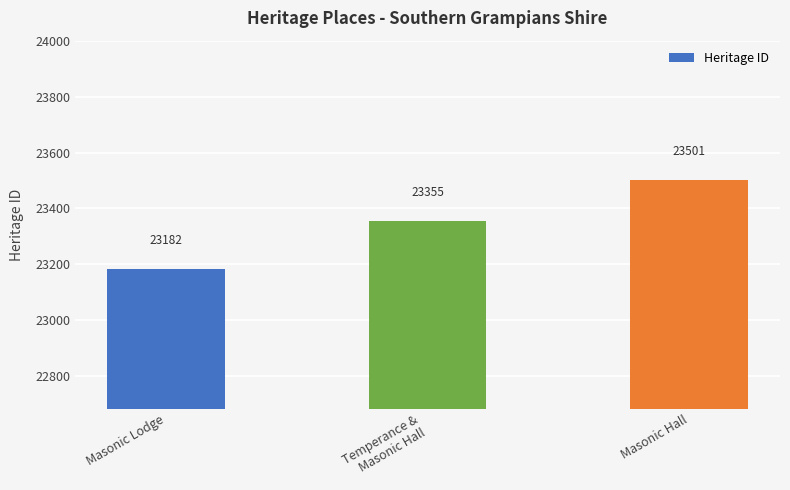

What is the change in value from Temperance &
Masonic Hall to Masonic Hall?

+146